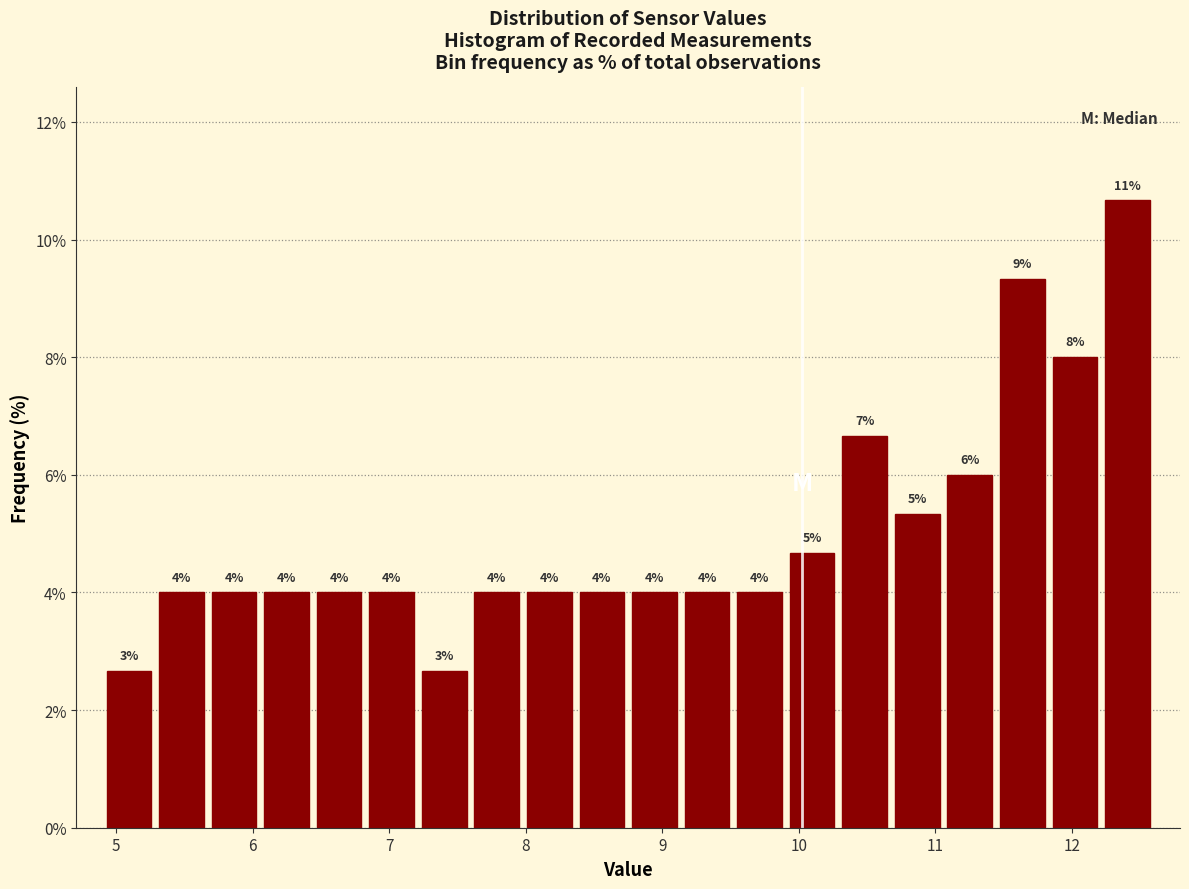

Read against the x-axis, roughly where is the centre of the tallest bar?

12.4